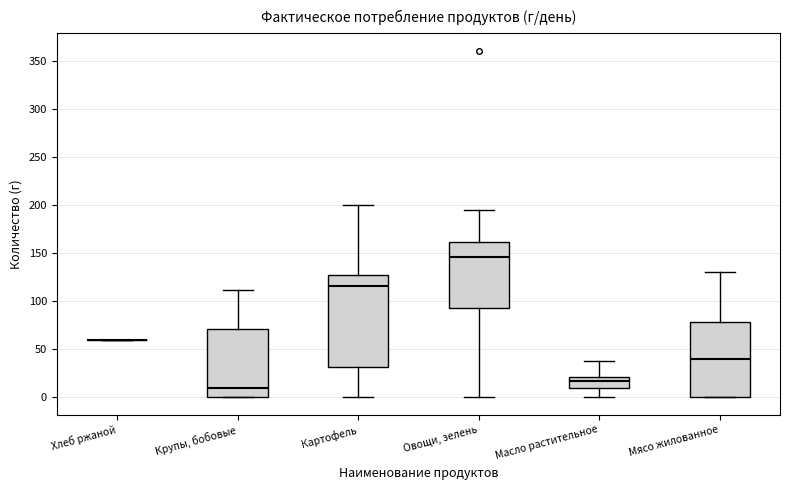

Where does the upper whisker of the box for Крупы, бобовые end on the y-axis? The values are not printed on the chart, so give them approximately, as read against the axis.

110